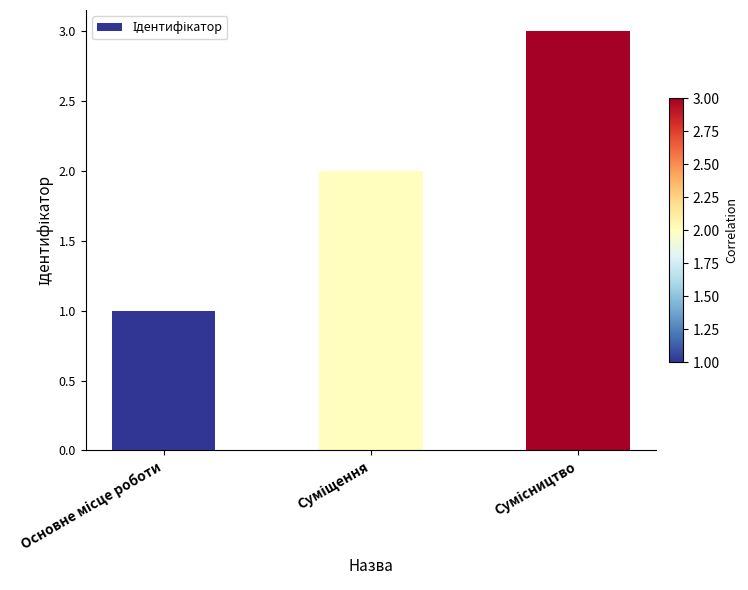

Reading right to left, list all the values displayed in this chart.

3	2	1